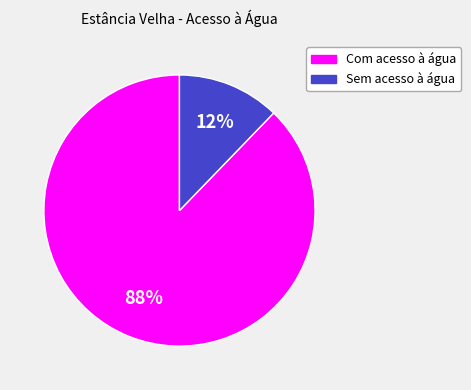

To the nearest percent, what is the difference between the largest and smallest slice percentages?

76%